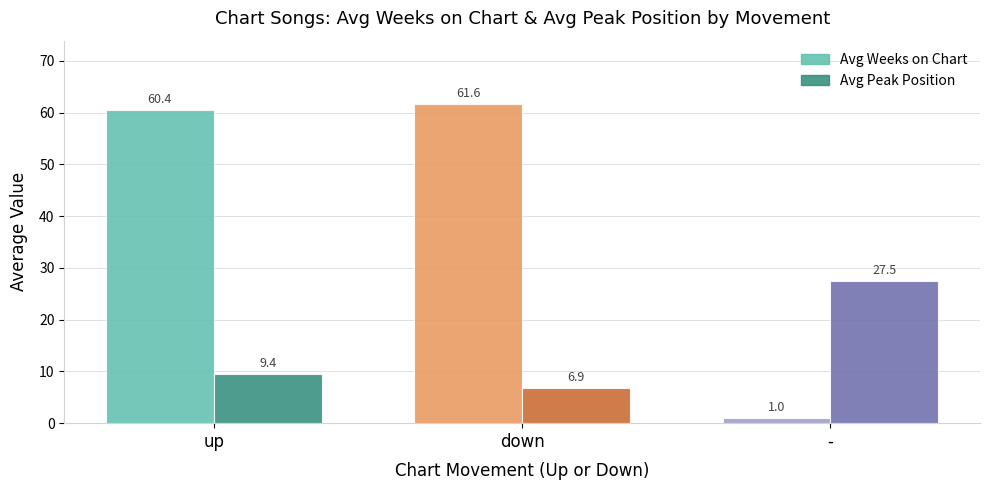

Is the value of Avg Peak Position at - greater than the value of Avg Weeks on Chart at up?

No